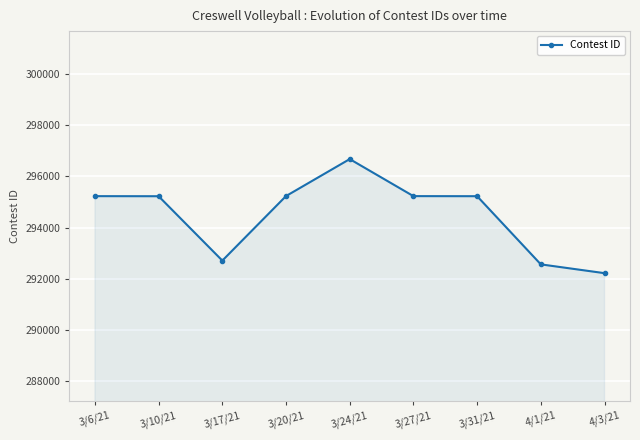

What is the value of the 4th point from the left?

295232